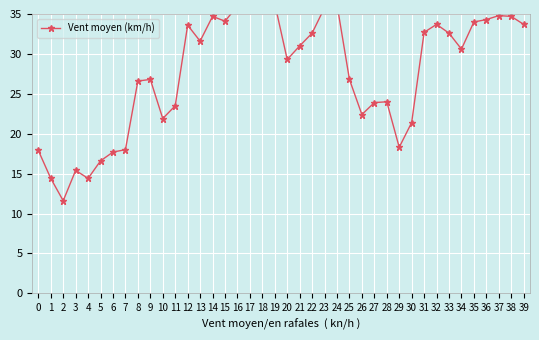

Which label corresponds to the smallest value in the chart?

2